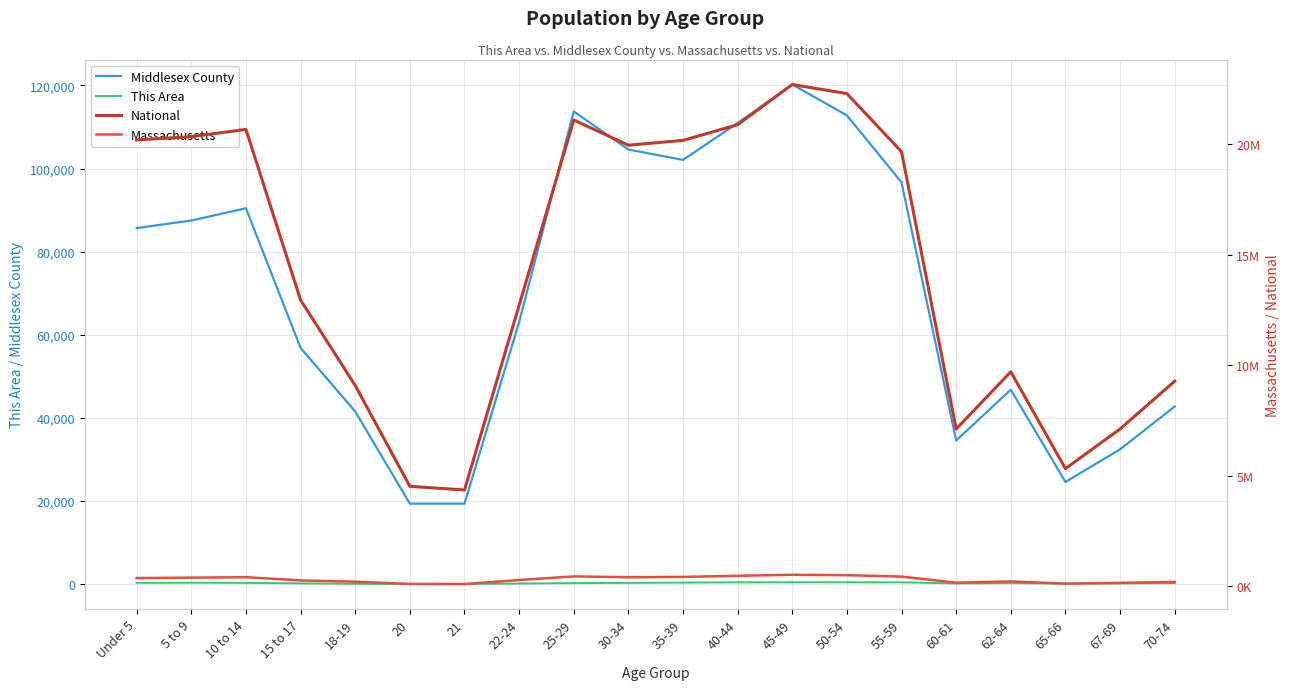

Rank the categories by National value from lowest to highest.

21, 20, 65-66, 60-61, 67-69, 18-19, 70-74, 62-64, 22-24, 15 to 17, 55-59, 30-34, 35-39, Under 5, 5 to 9, 10 to 14, 40-44, 25-29, 50-54, 45-49